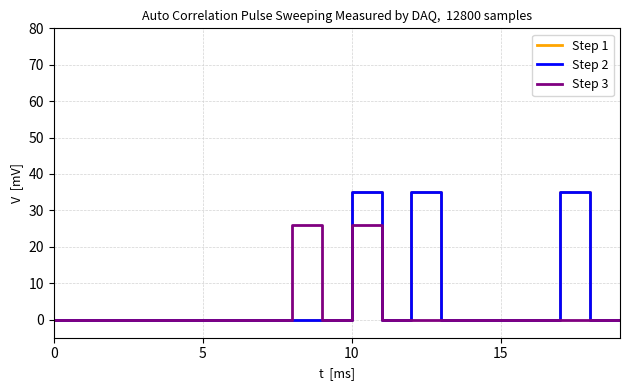

Does the chart display data point markers on the line(s)?

No